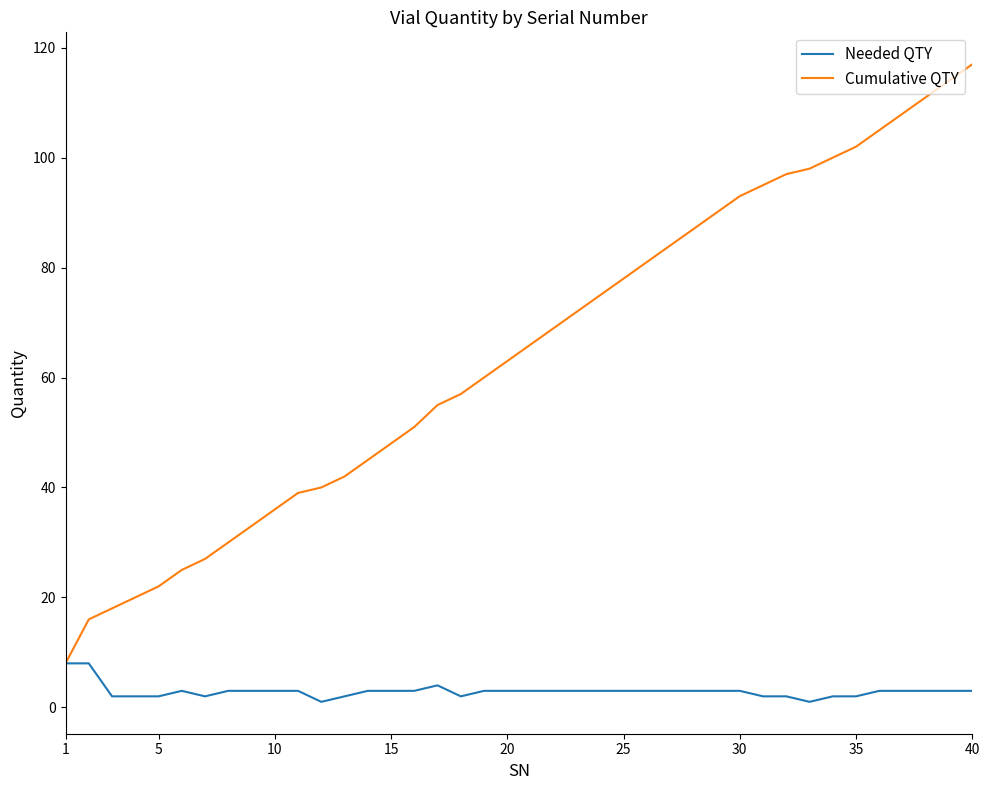

Which series has the largest total across all categories?

Cumulative QTY